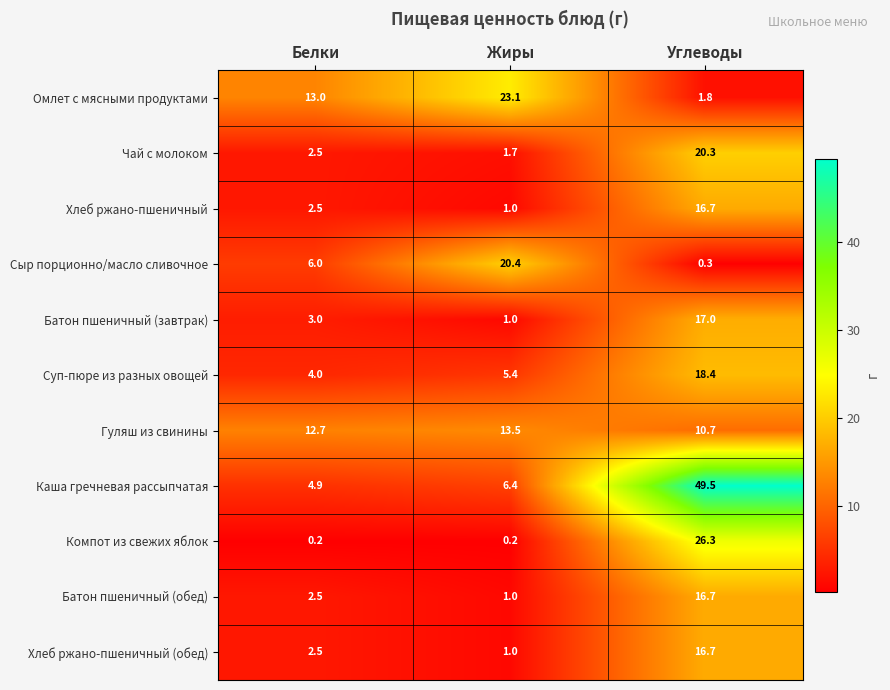

What is the sum of all Омлет с мясными продуктами values?

37.9